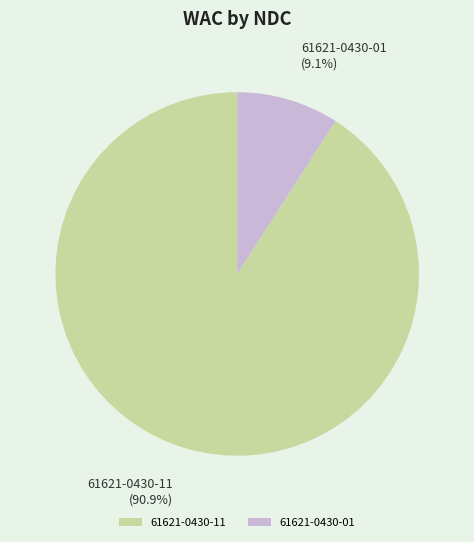

Does 61621-0430-11 account for over 50% of the chart?

Yes